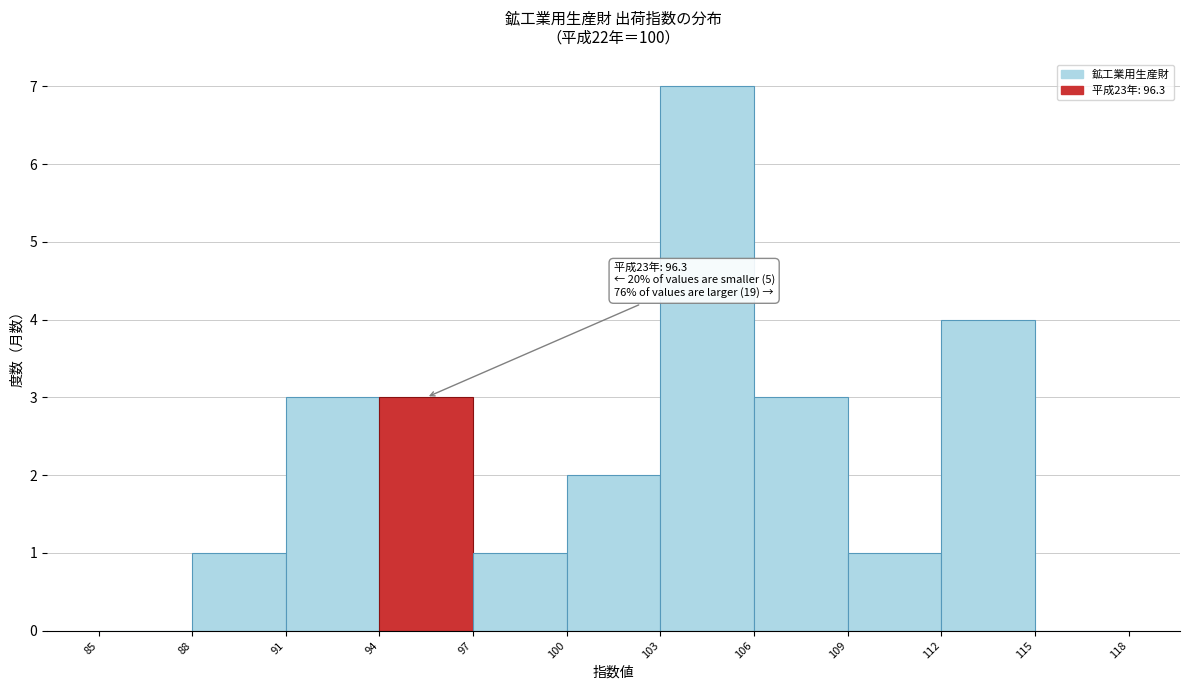

Which range on the x-axis has the tallest bar?

103 to 106